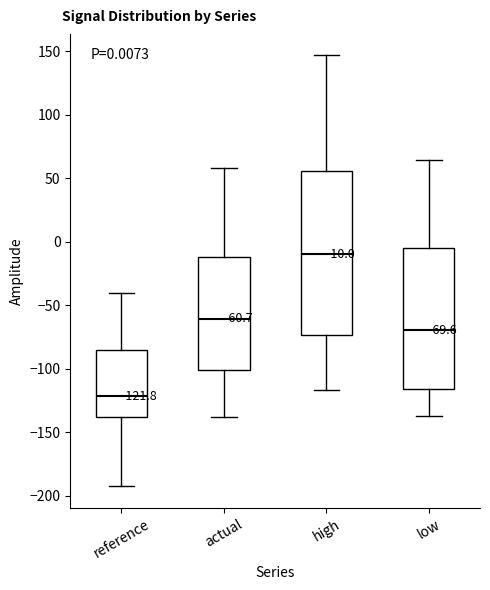

Which box's median line is the highest?

high